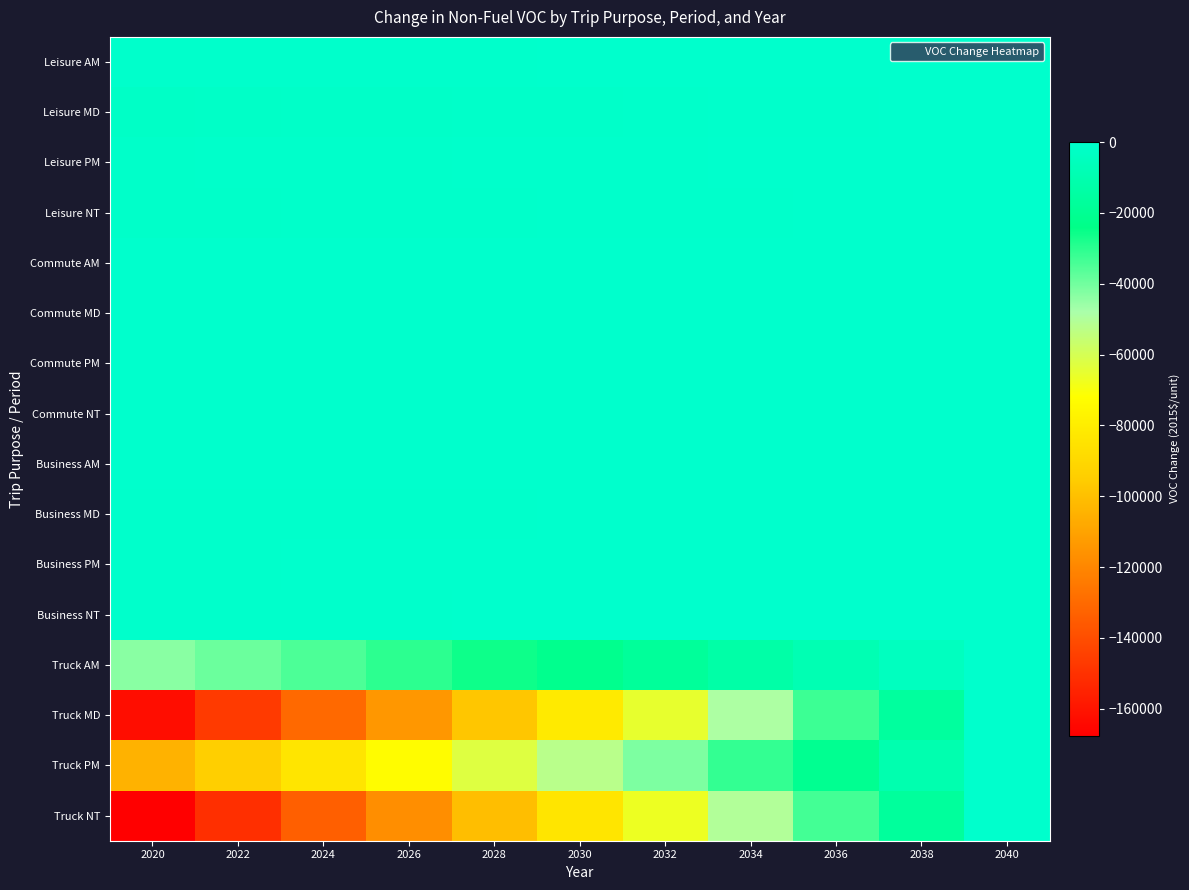

What is the smallest value displayed?

-167587.3